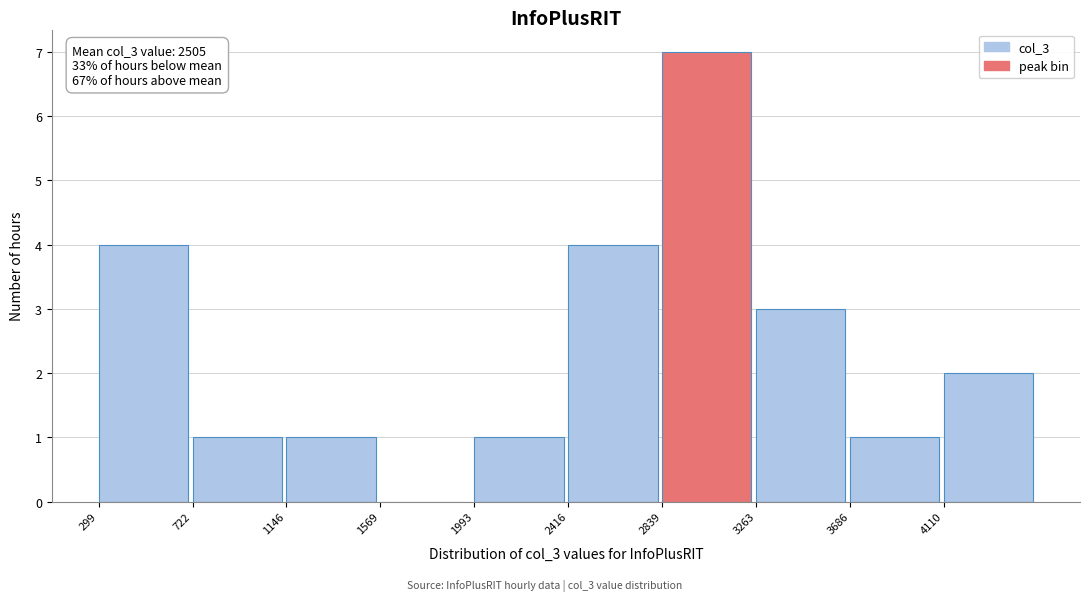

Over which range of the x-axis is the bar tallest?

2850 to 3250